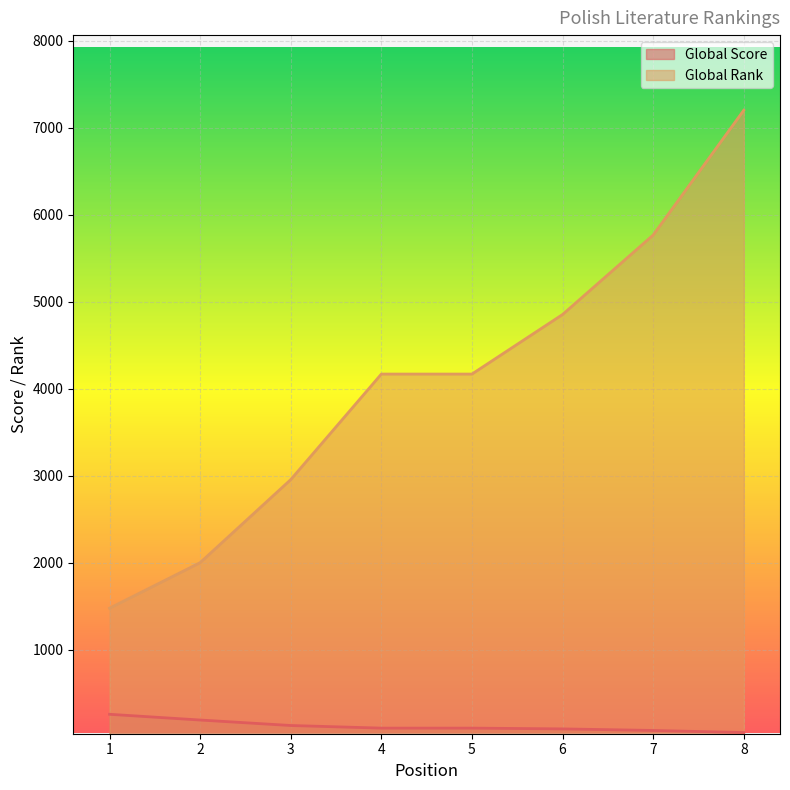

What is the difference between the maximum and minimum values in the Global Score series?

210